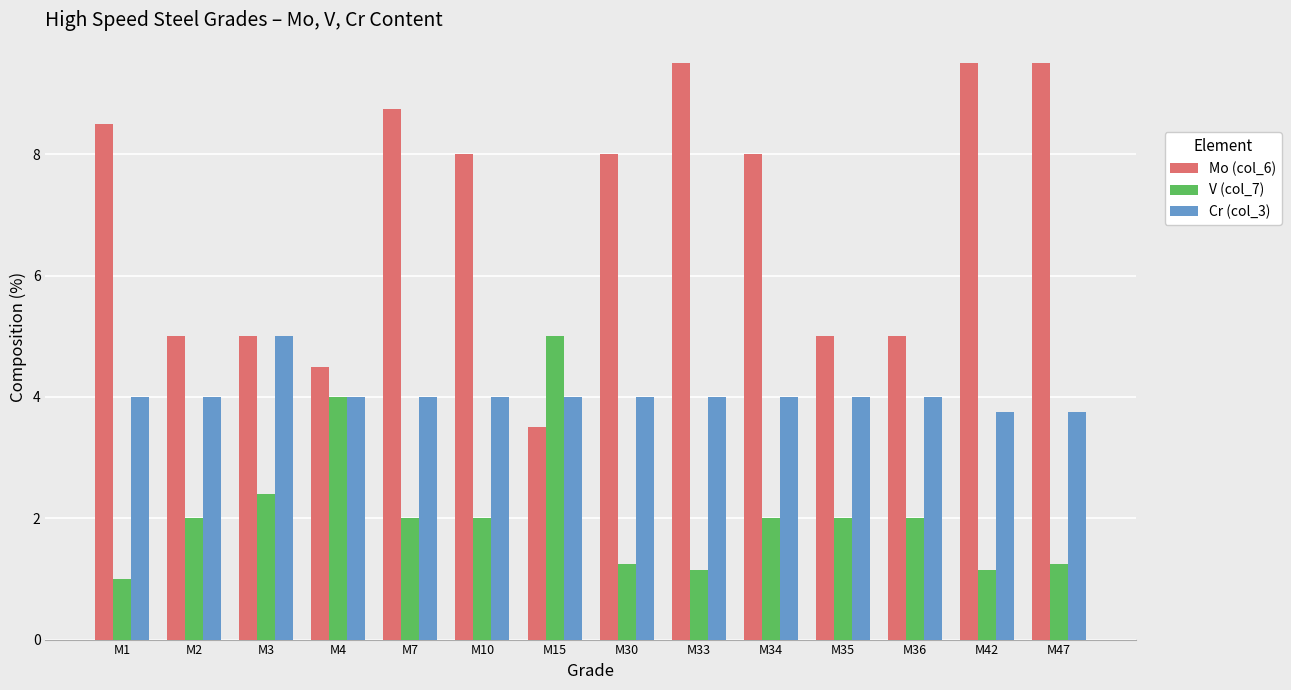

At how many categories does at least one series exceed 7?

8